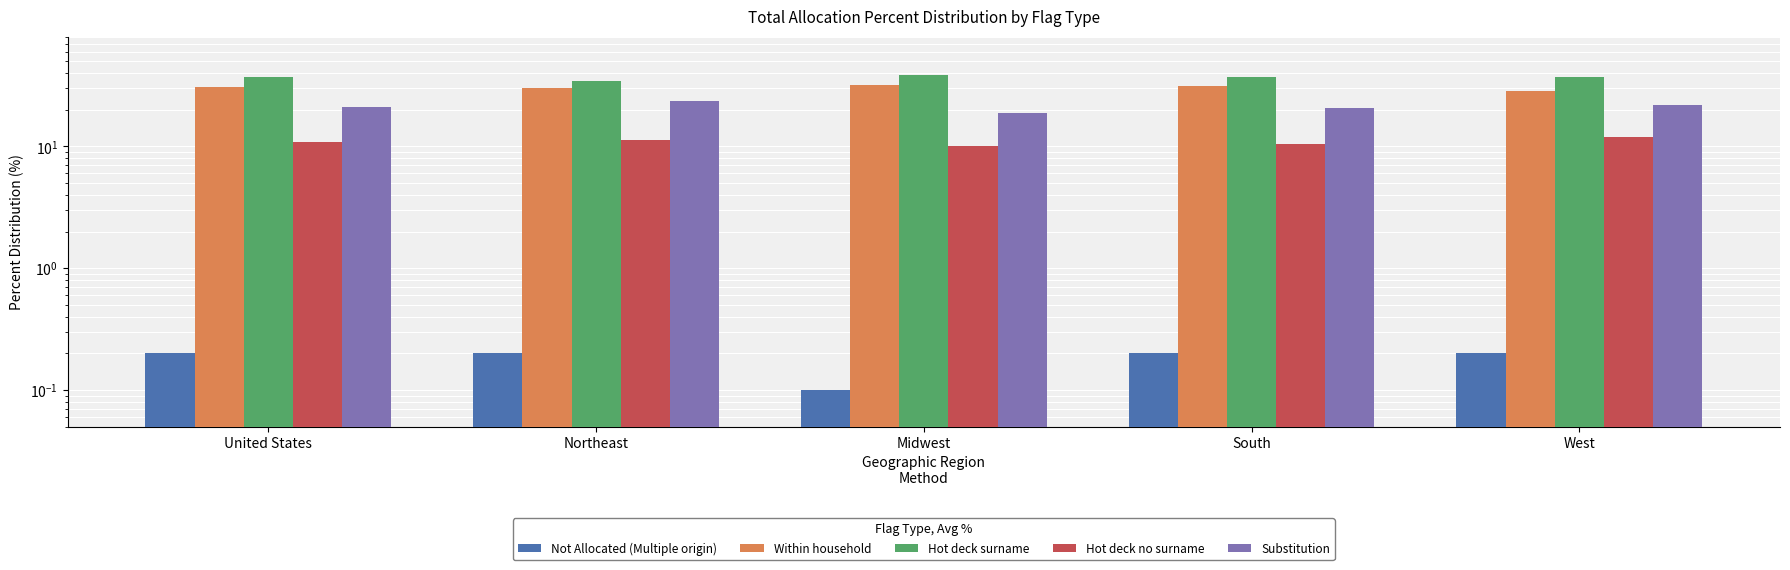

Reading right to left, list all the values displayed in this chart.

Not Allocated (Multiple origin): West=0.2	South=0.2	Midwest=0.1	Northeast=0.2	United States=0.2
Within household: West=28.7	South=31.5	Midwest=32.2	Northeast=30.2	United States=30.8
Hot deck surname: West=37.2	South=37.1	Midwest=38.8	Northeast=34.5	United States=36.9
Hot deck no surname: West=11.9	South=10.4	Midwest=10.0	Northeast=11.3	United States=10.9
Substitution: West=22.0	South=20.8	Midwest=18.9	Northeast=23.8	United States=21.1